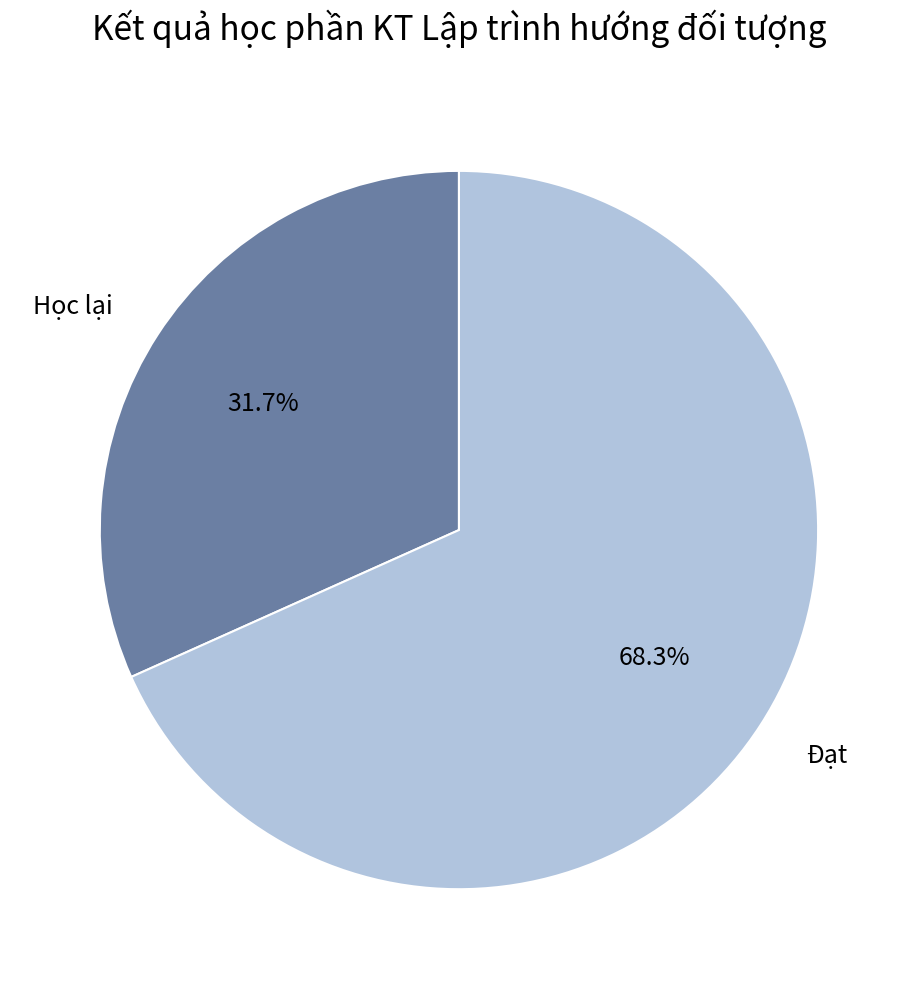

Is the sum of Đạt and Học lại greater than half?

Yes